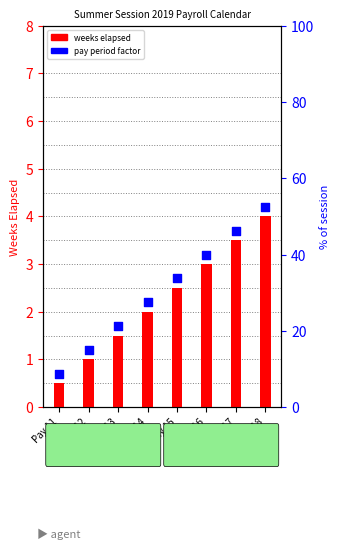

Which series reaches the maximum Y coordinate?

pay period factor